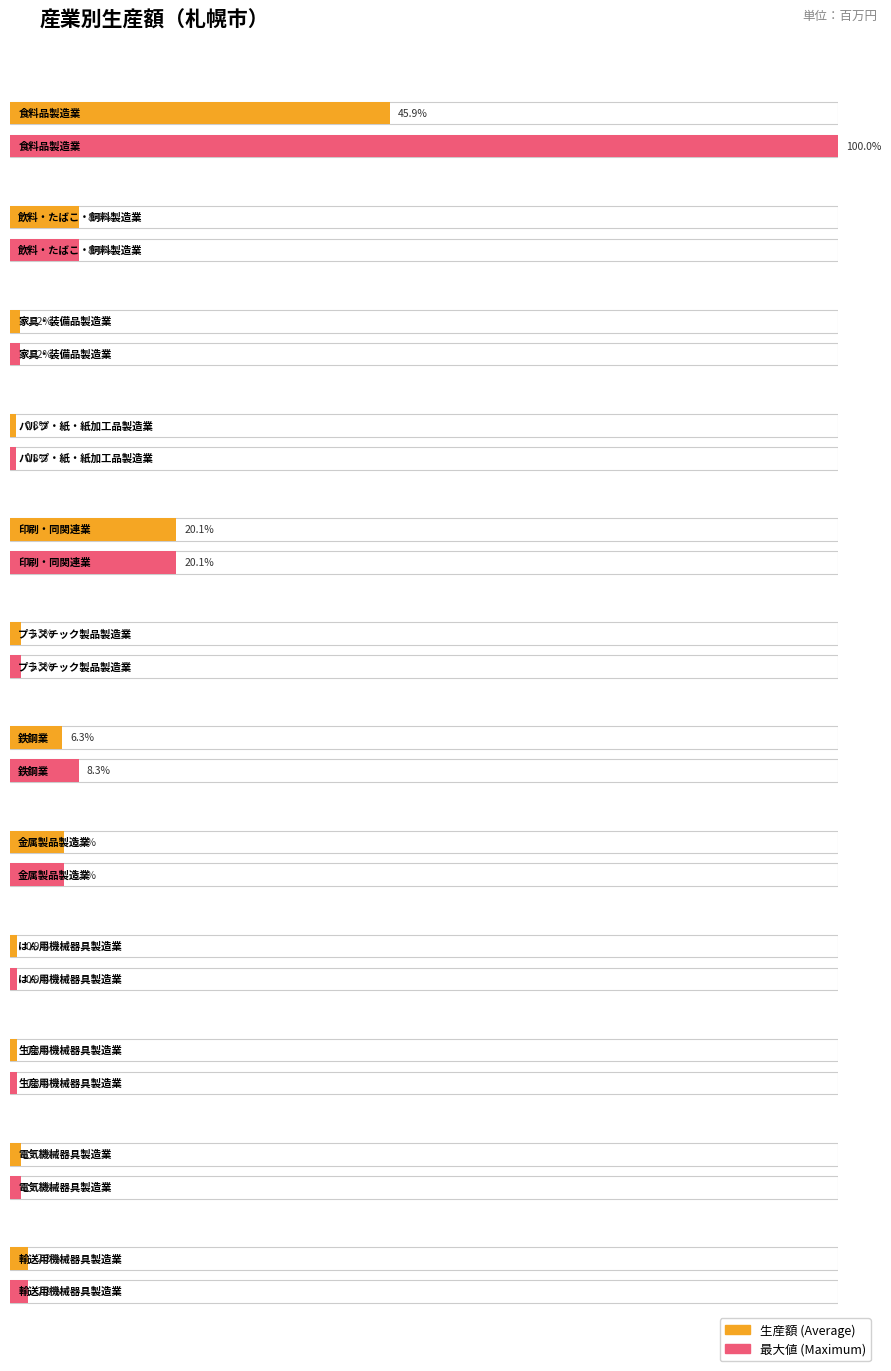

The Average utilization series shows 291032 at 食料品製造業. True or false?

False